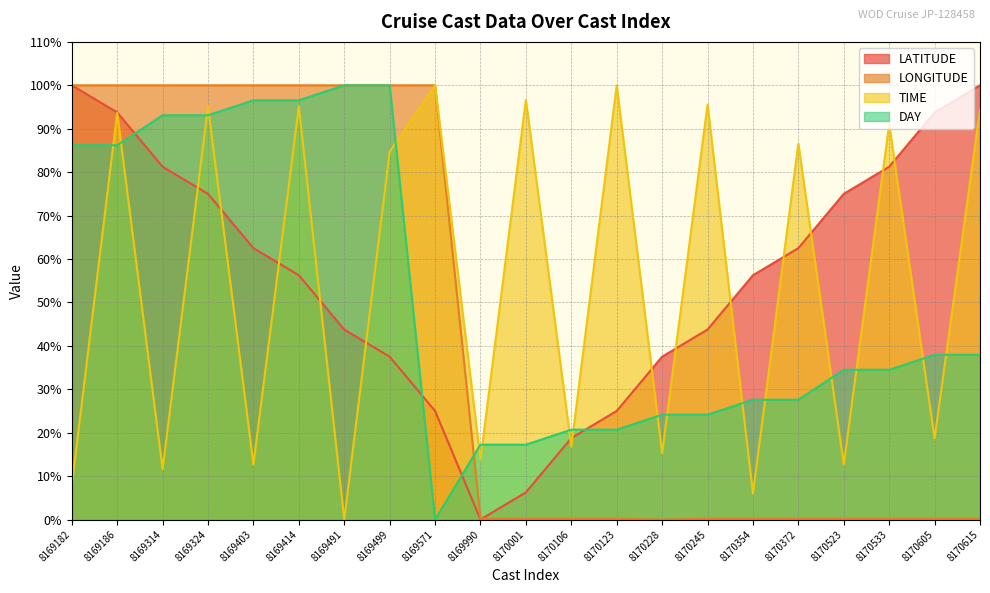

What is the difference between the second highest and second lowest values in the LONGITUDE series?

99.8